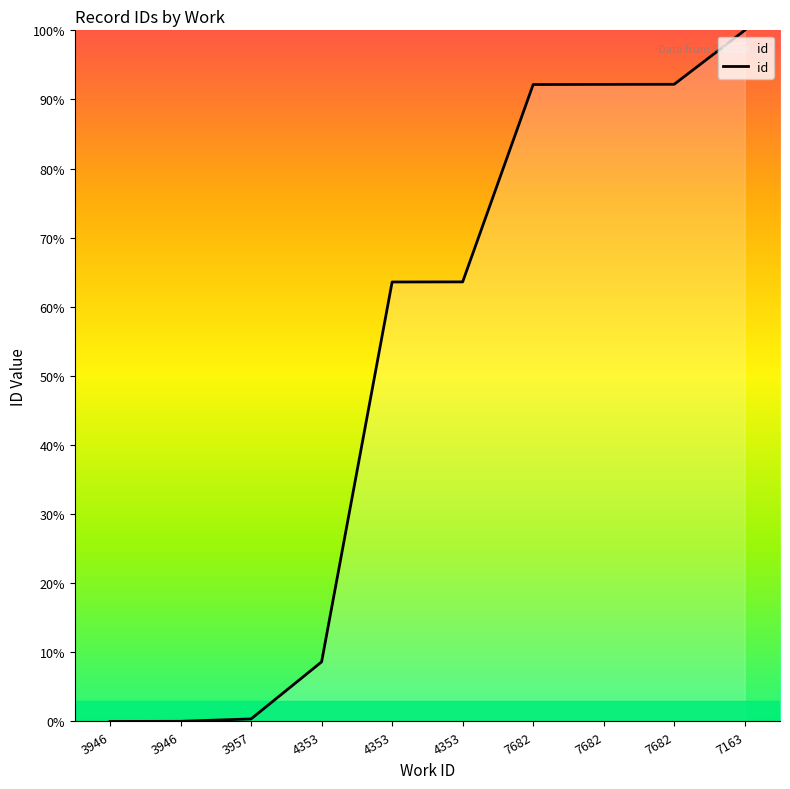

Is this an area chart (filled region under the line)?

No